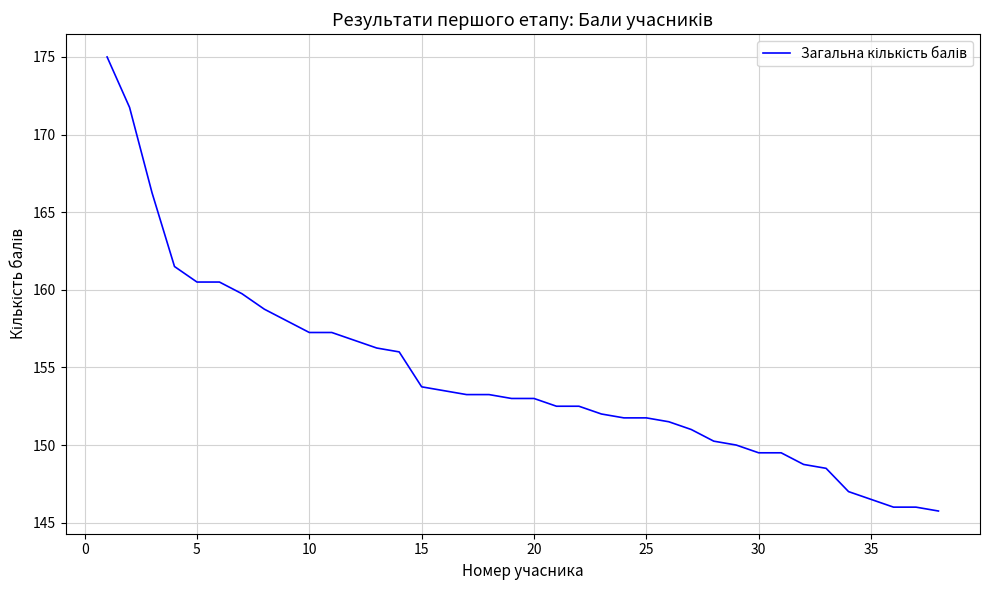

What is the minimum value shown in the chart?

145.8